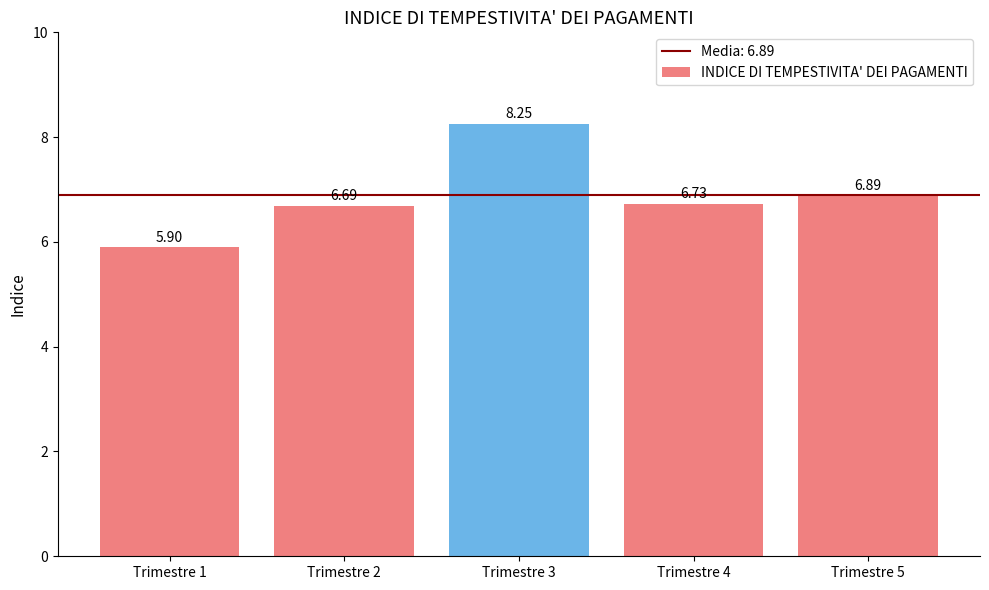

Rank the categories by value from lowest to highest.

Trimestre 1, Trimestre 2, Trimestre 4, Trimestre 5, Trimestre 3